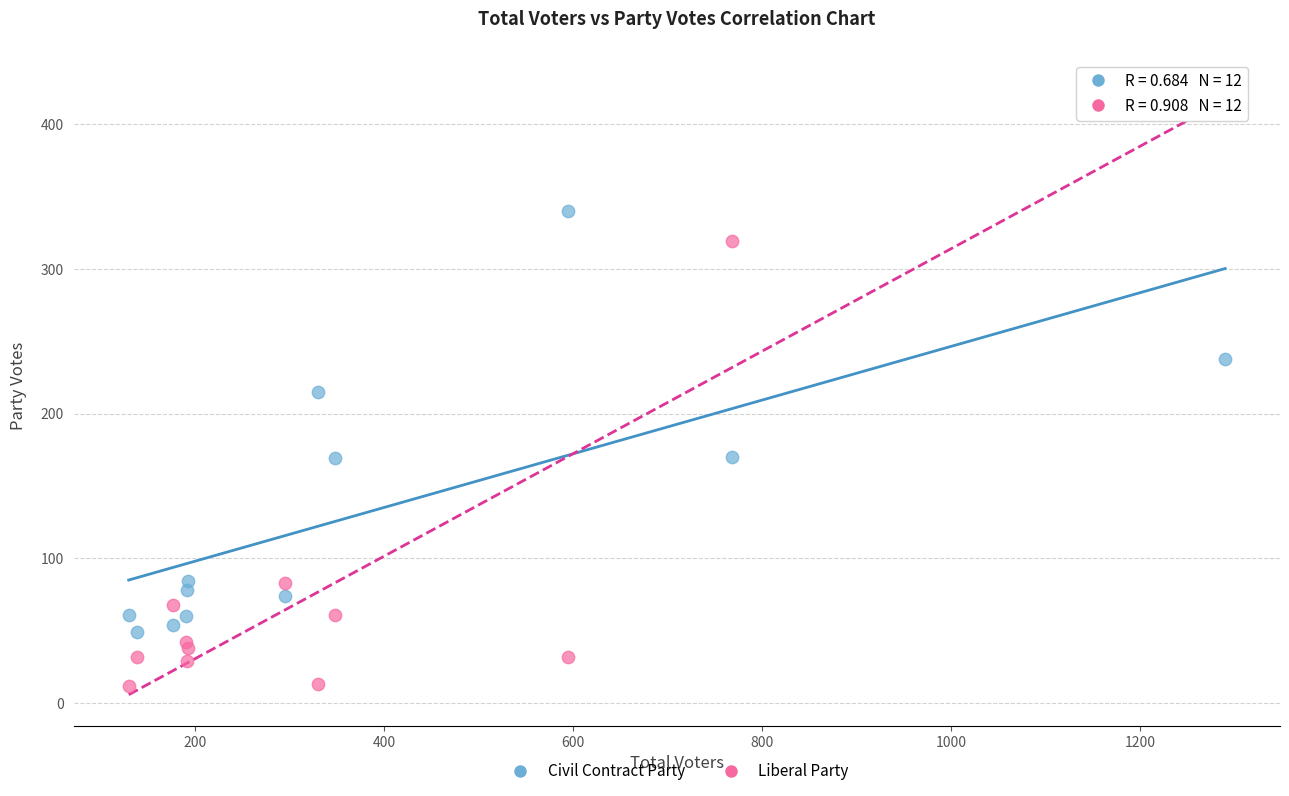

What is the X range (max minus min) for the scatter plot?

1160